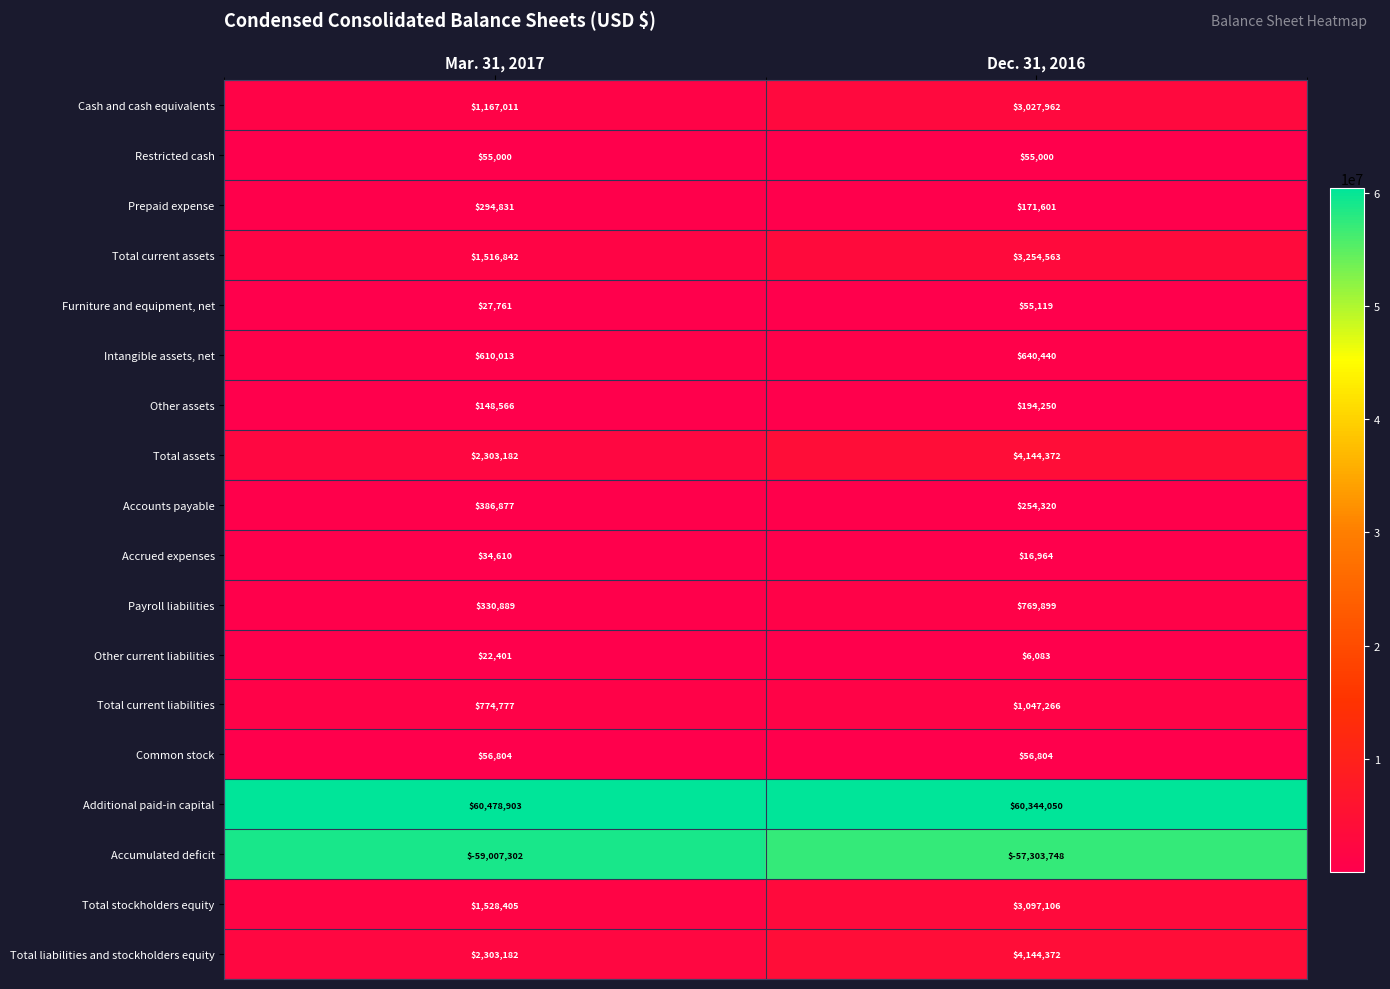

What is the sum of the Common stock values at Mar. 31, 2017 and Dec. 31, 2016?

113608